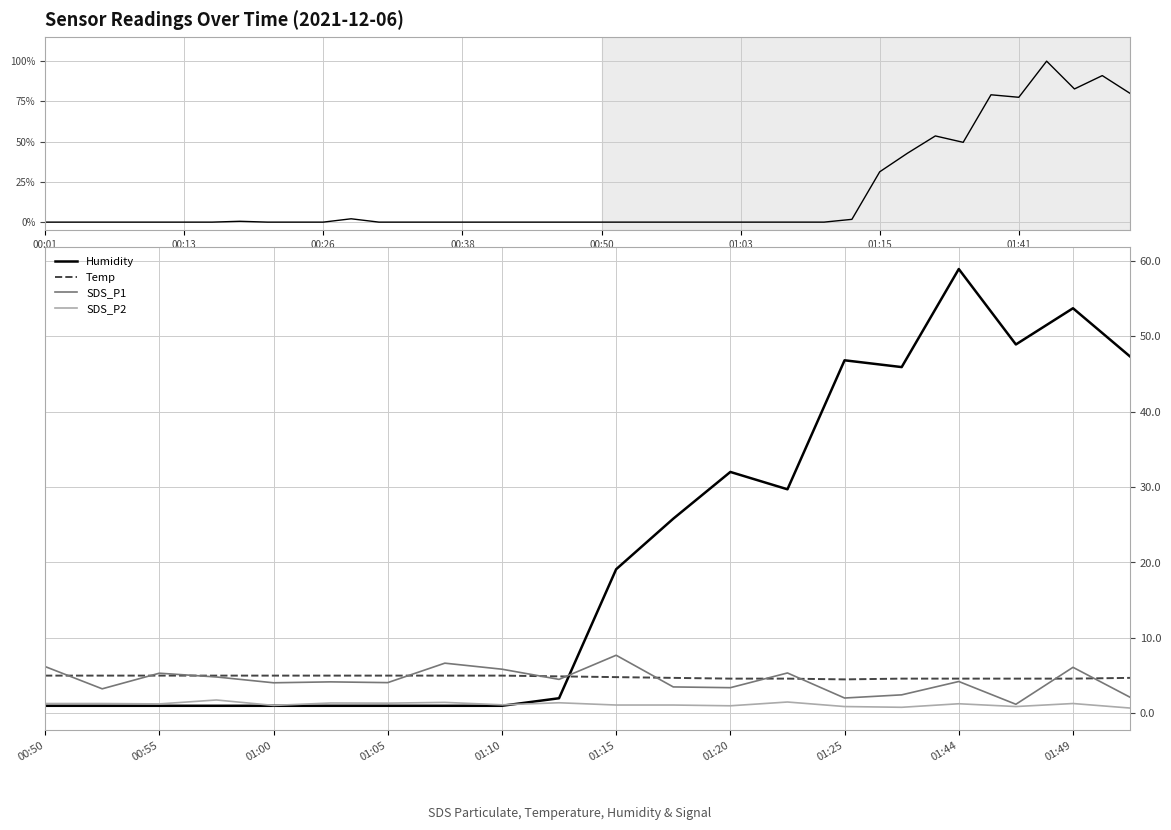

In Humidity, how many points are higher than both neighbors (excluding endpoints)?

4